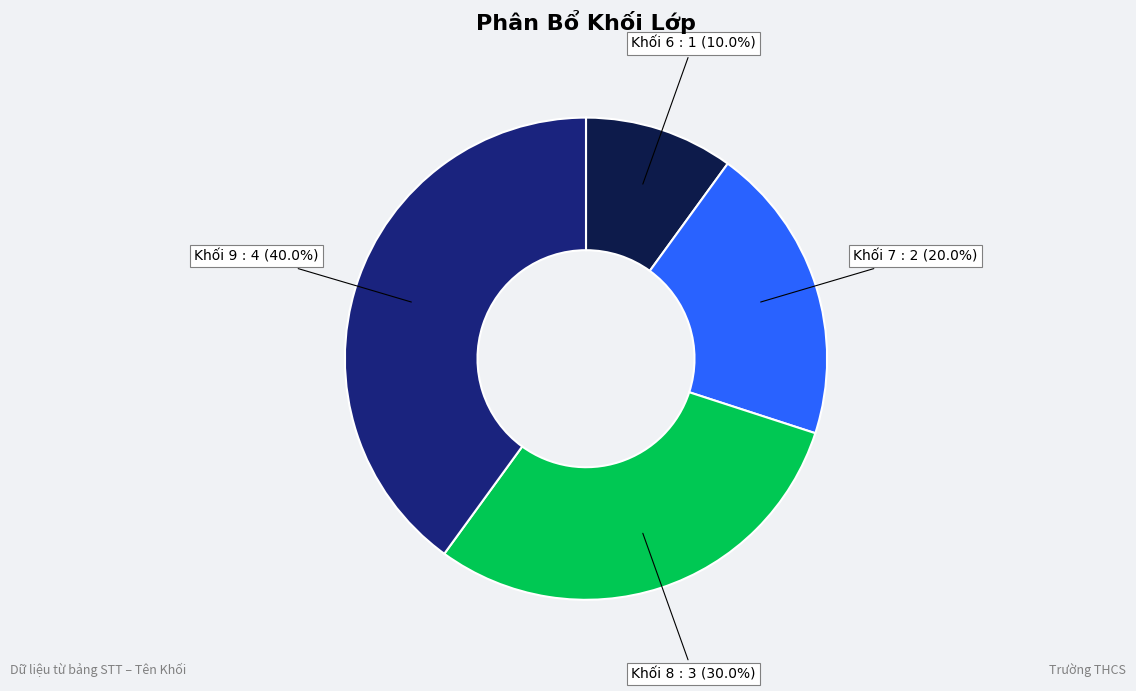

To the nearest percent, what portion does Khối 9 represent?

40%